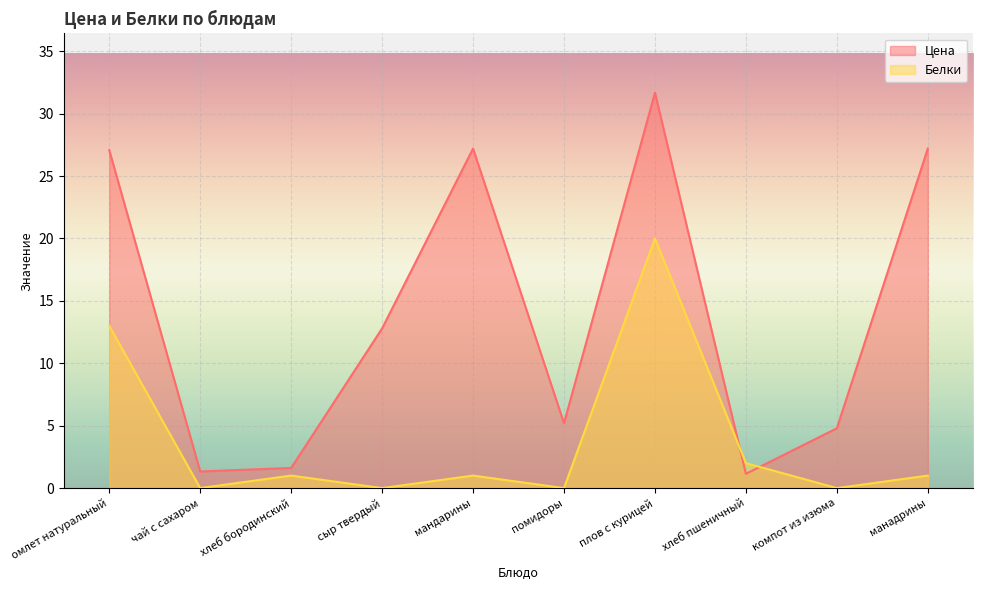

Reading left to right, transcribe all the data shown in this chart.

Цена: омлет натуральный=27.1	чай с сахаром=1.3	хлеб бородинский=1.6	сыр твердый=12.8	мандарины=27.2	помидоры=5.2	плов с курицей=31.7	хлеб пшеничный=1.1	компот из изюма=4.8	манадрины=27.2
Белки: омлет натуральный=13.0	чай с сахаром=0.0	хлеб бородинский=1.0	сыр твердый=0.0	мандарины=1.0	помидоры=0.0	плов с курицей=20.0	хлеб пшеничный=2.0	компот из изюма=0.0	манадрины=1.0